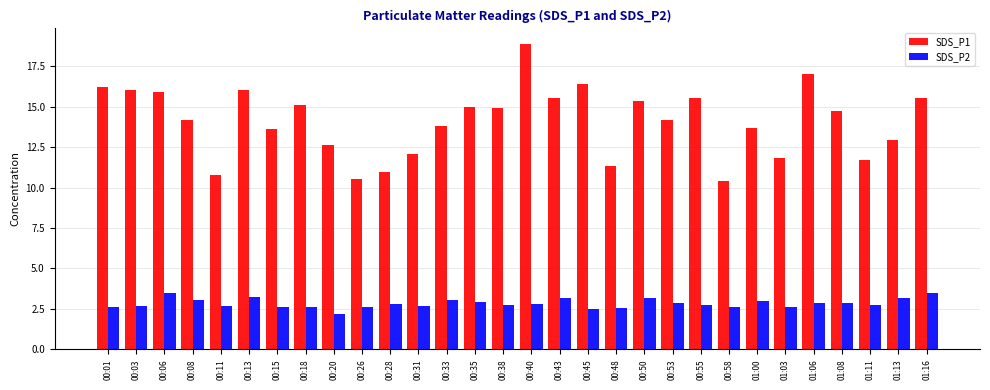

What are all the series names shown in the legend?

SDS_P1, SDS_P2